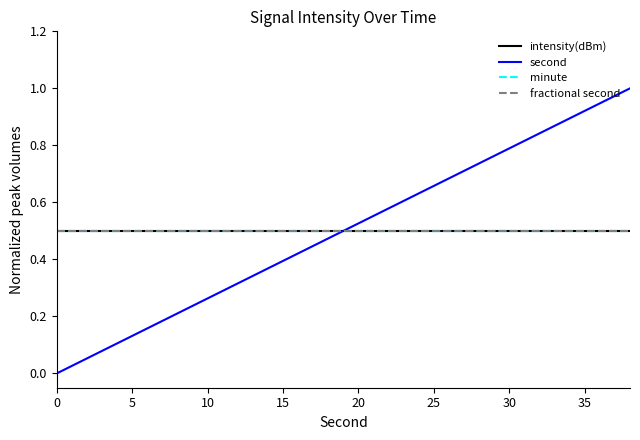

Is this an area chart (filled region under the line)?

No